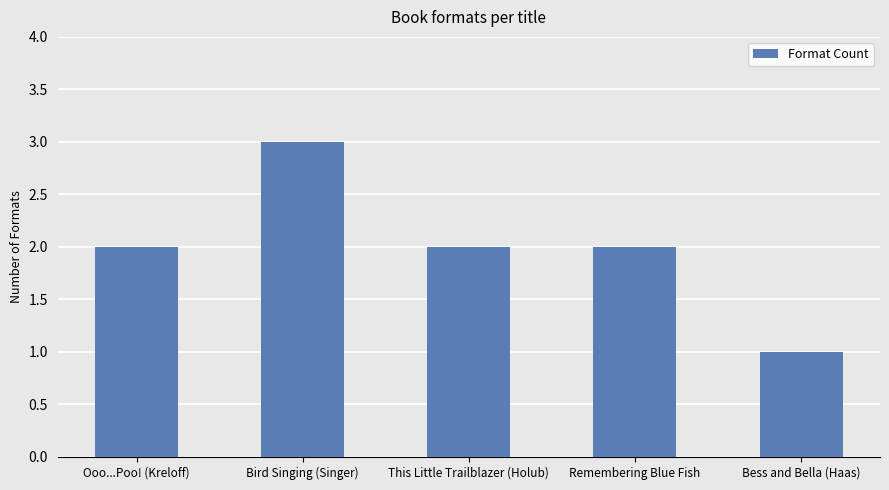

How many distinct data groups are displayed?

1